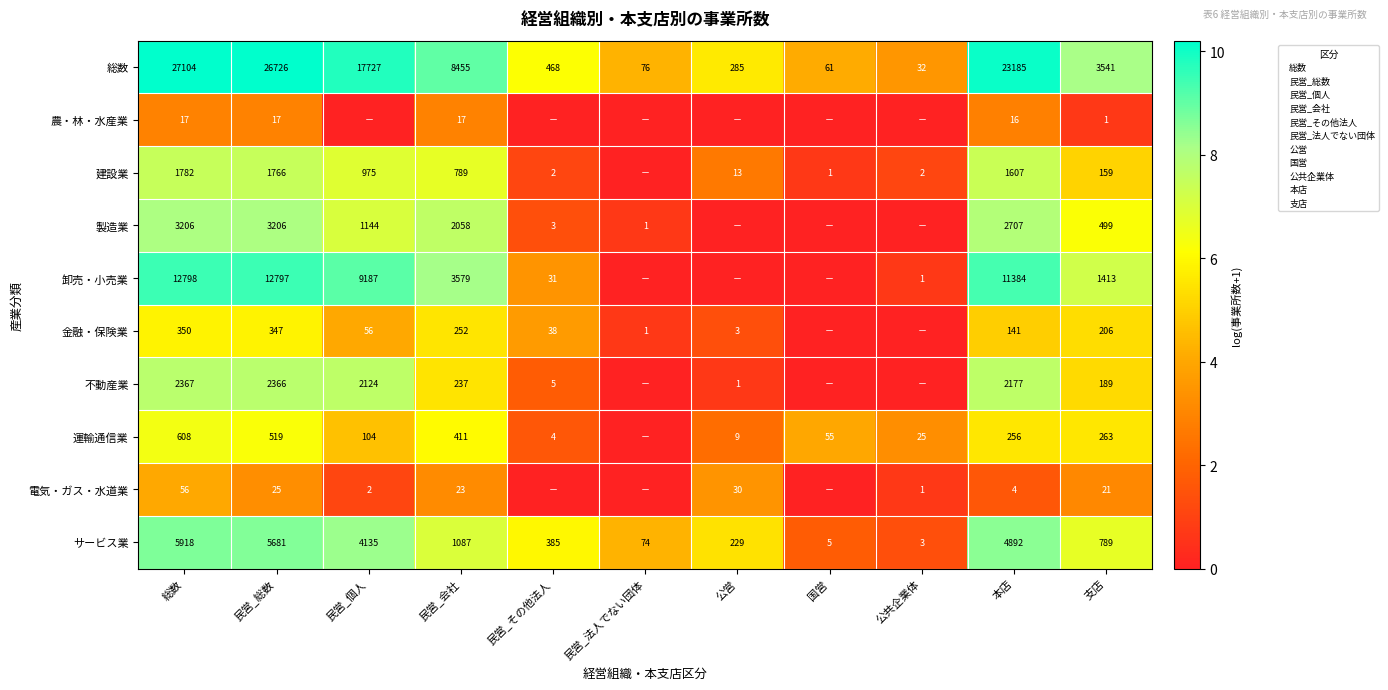

What is the greatest value displayed?

10.2